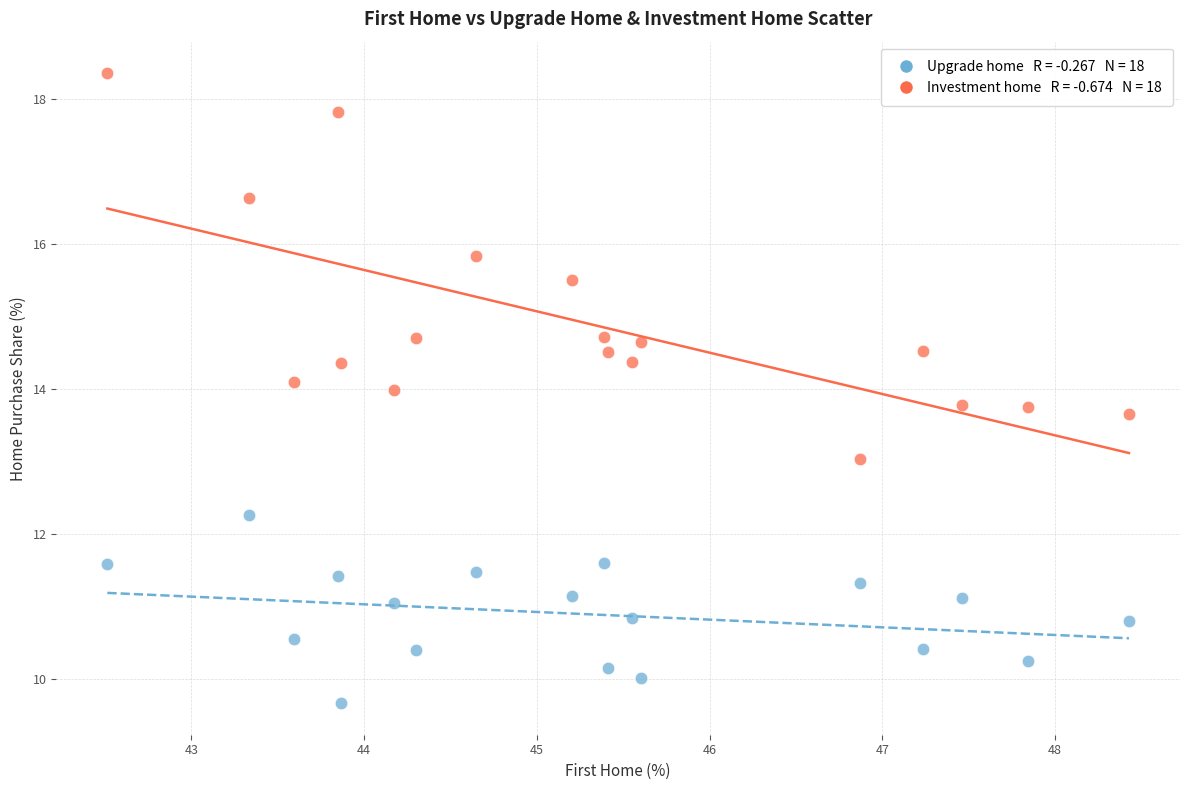

Across all data points, what is the range of X values (max minus min)?

5.9